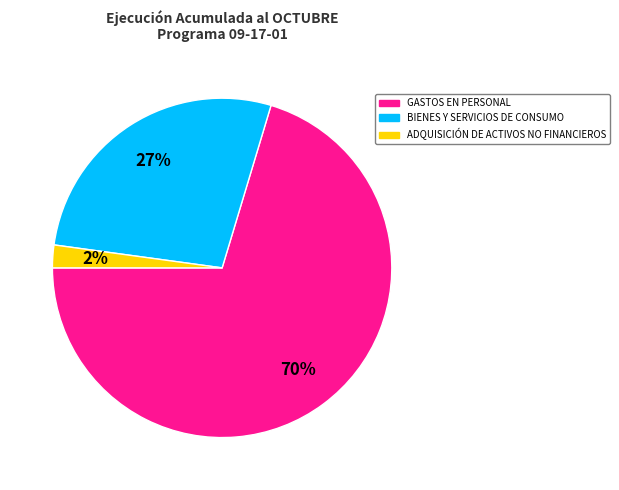

Which slice represents more than half of the pie?

GASTOS EN PERSONAL